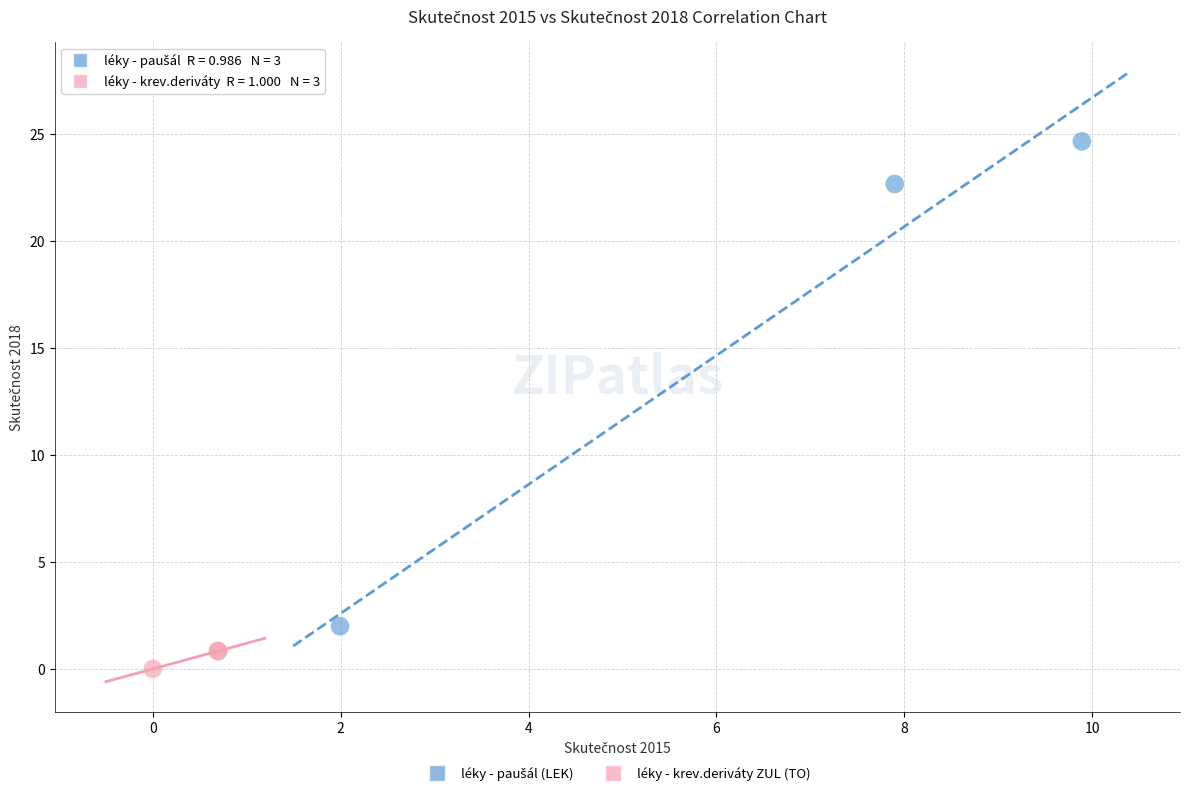

Which series contains the lowest Y value?

léky - krev.deriváty ZUL (TO)